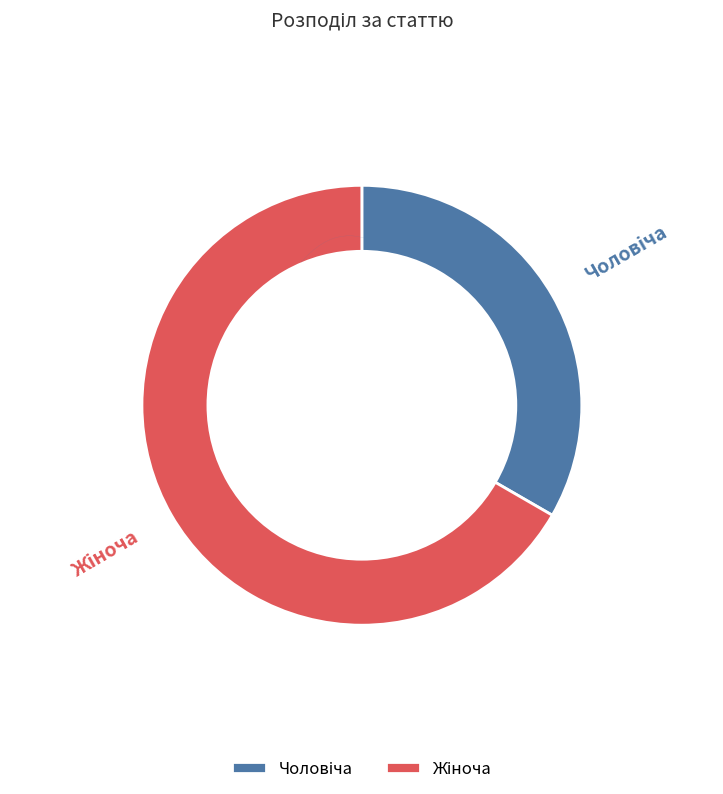

What is the smallest slice in the pie chart?

Чоловіча